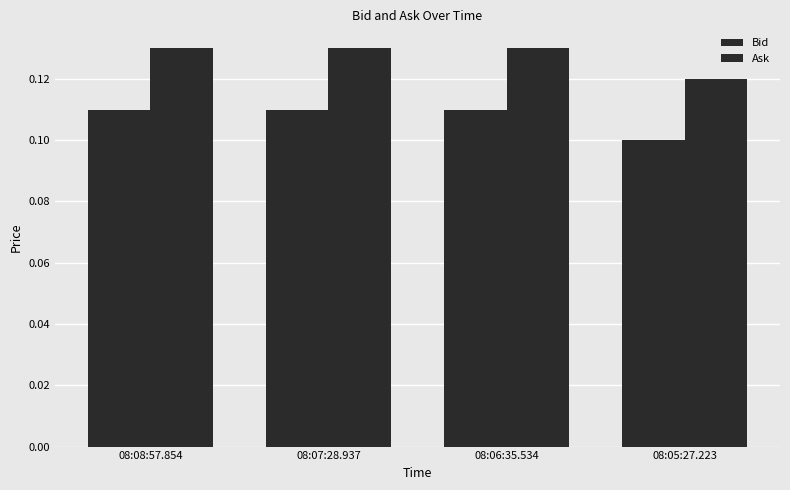

List the labels in order of Bid value, smallest first.

08:05:27.223, 08:08:57.854, 08:07:28.937, 08:06:35.534